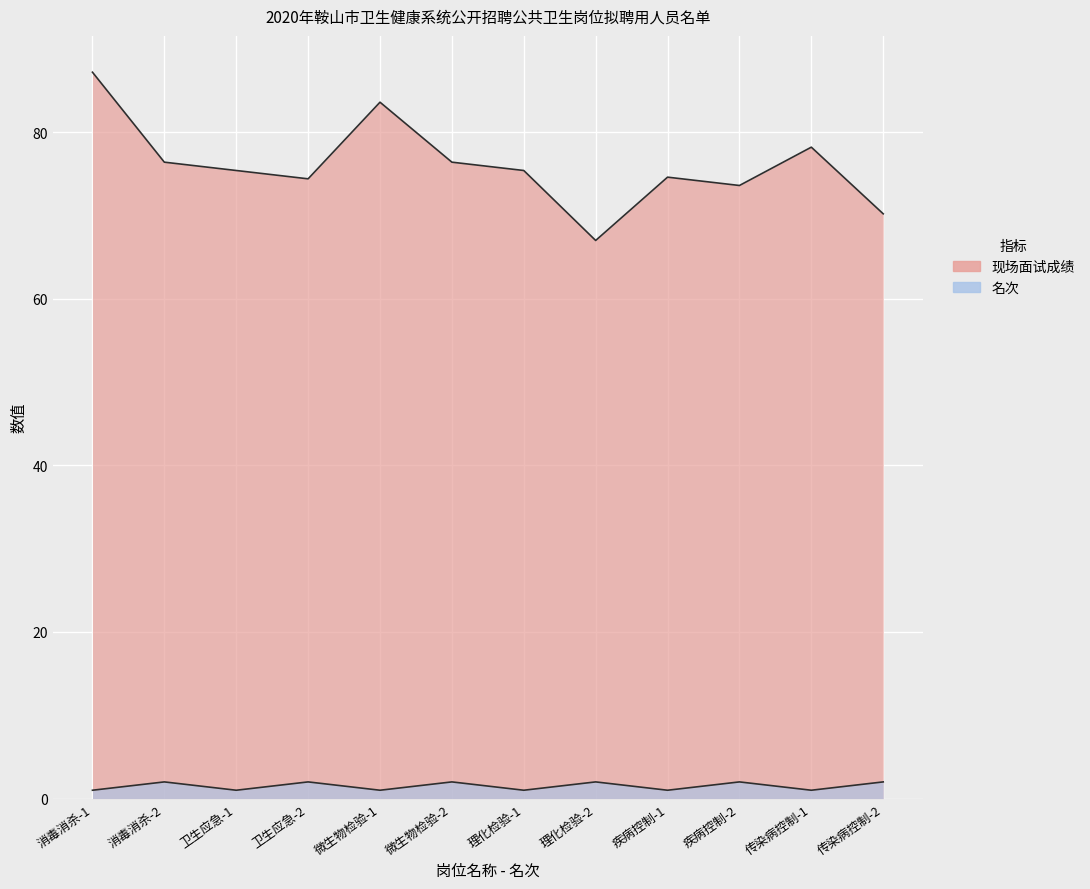

How many lines are shown in the chart?

2